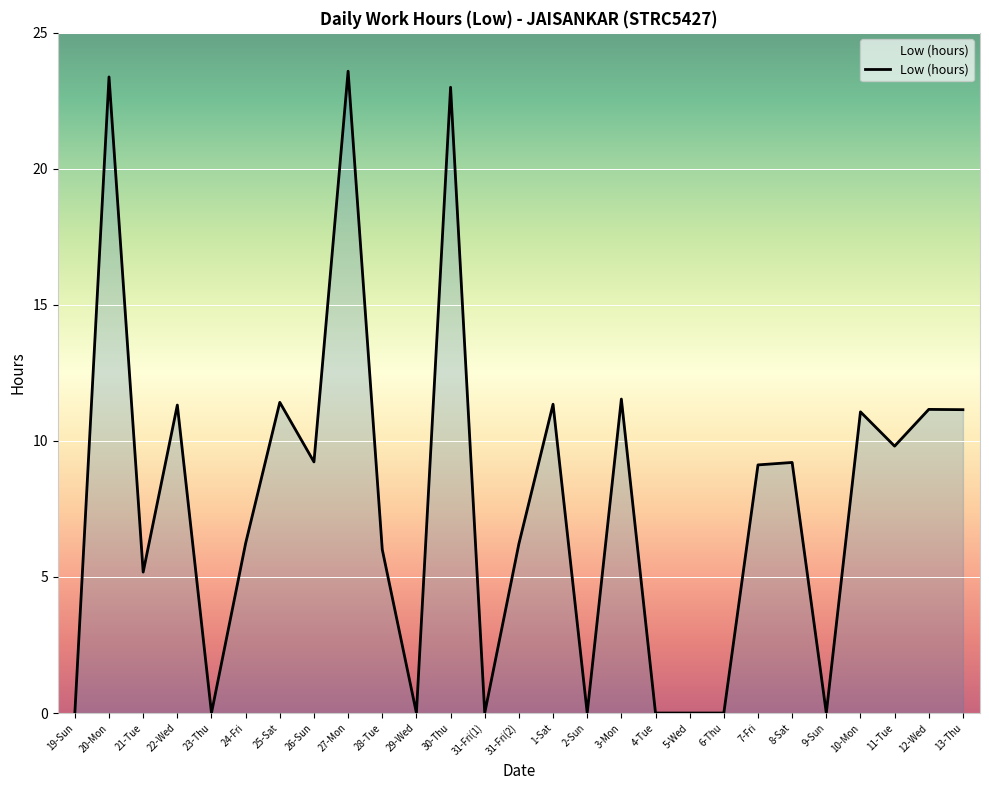

What is the change in value from 25-Sat to 9-Sun?

-11.4